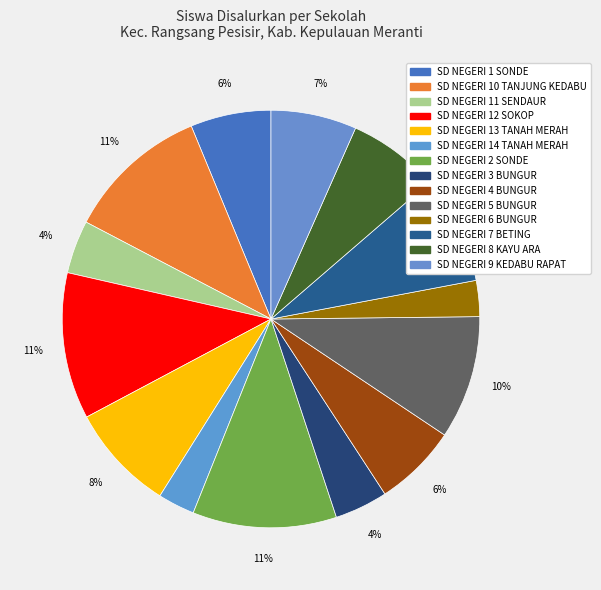

How many segments does this pie chart have?

14